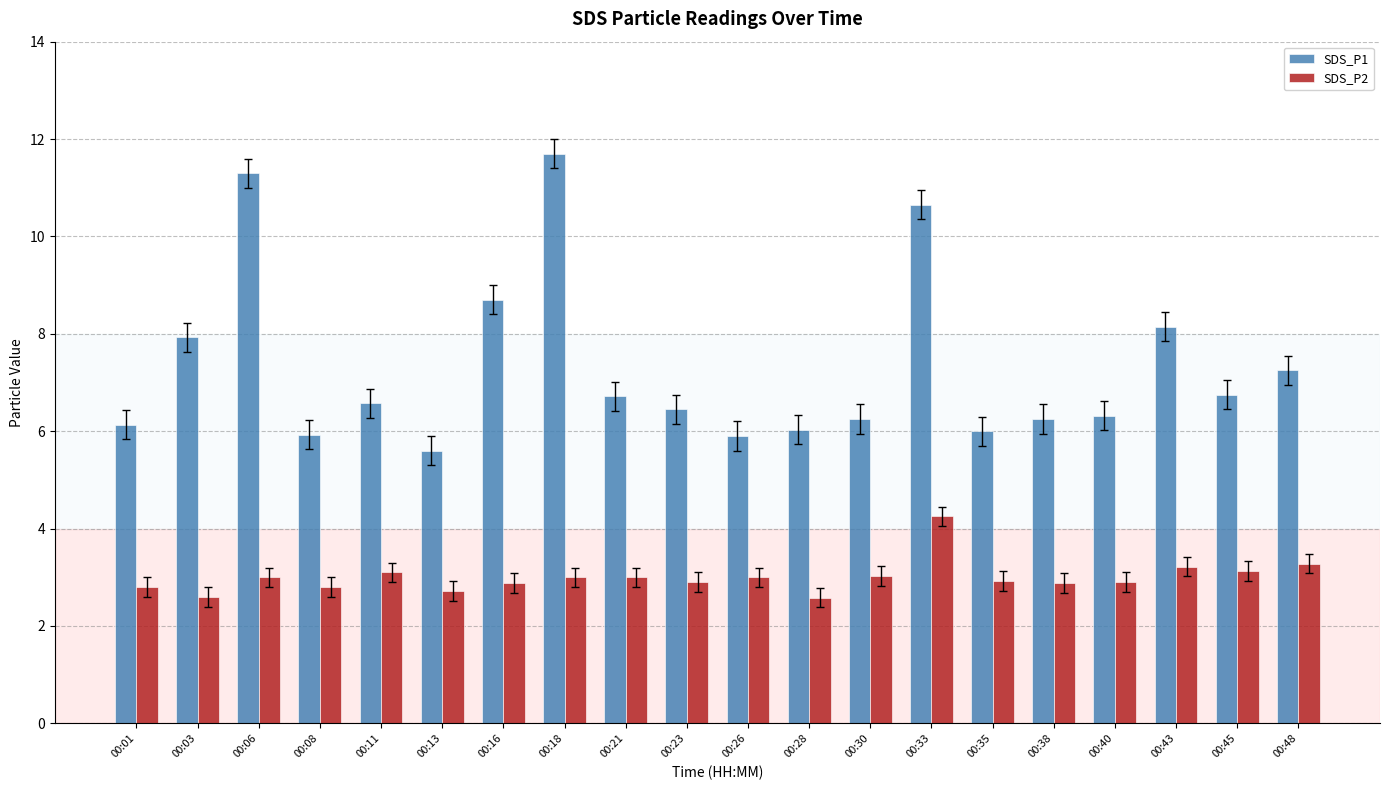

Is it true that SDS_P2 equals 3.7 at 00:01?

False